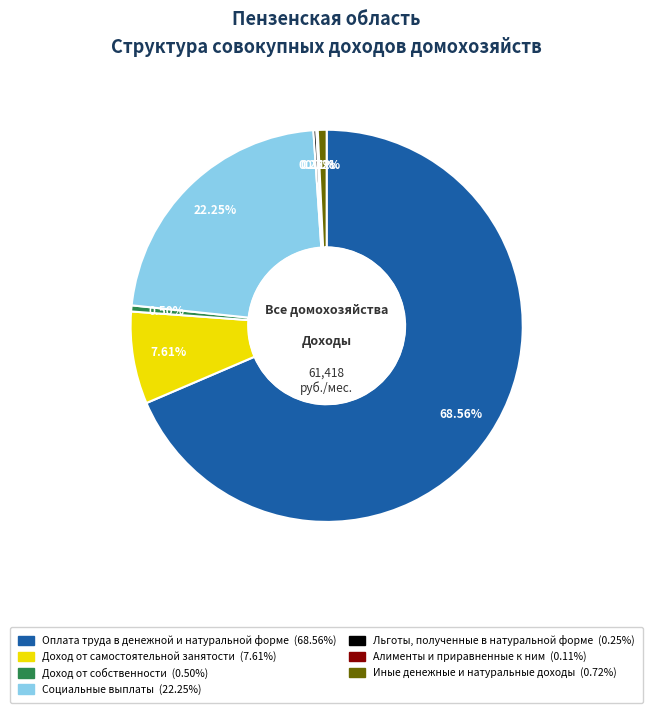

To the nearest percent, what is the average slice percentage?

14%